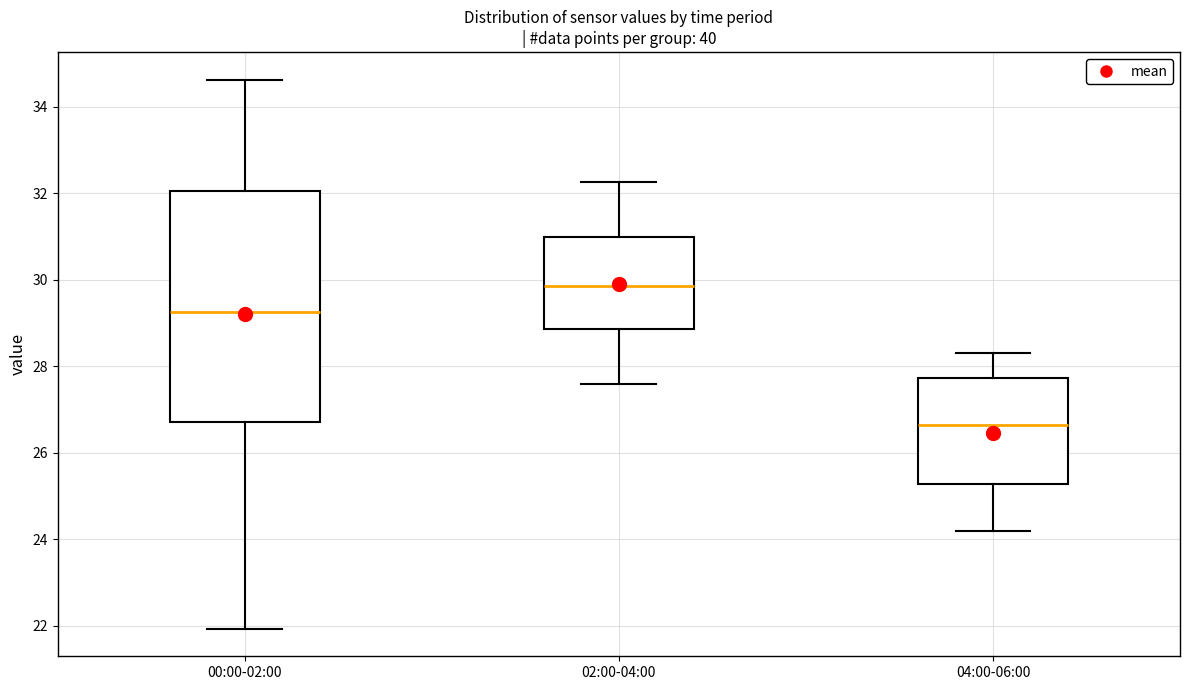

Reading left to right, read every box against the y-axis: the position of its median line, the range the box covers, and the ends of its whiskers. The values are not printed on the chart, so give them approximately, as read against the axis.

00:00-02:00: median 29.2, box 26.8 to 32.0, whiskers 22.0 to 34.6
02:00-04:00: median 29.8, box 28.8 to 31.0, whiskers 27.6 to 32.2
04:00-06:00: median 26.6, box 25.2 to 27.8, whiskers 24.2 to 28.4